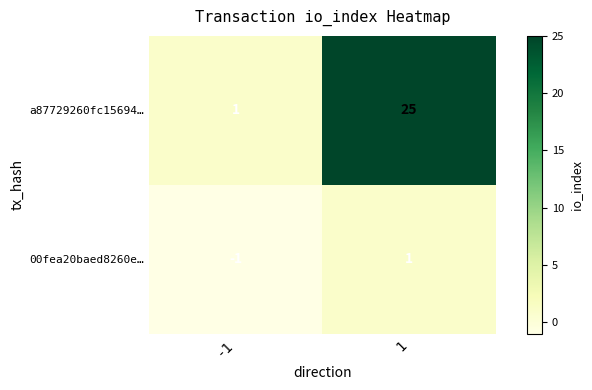

The value of a87729260fc15694… at 1 is 25. True or false?

True